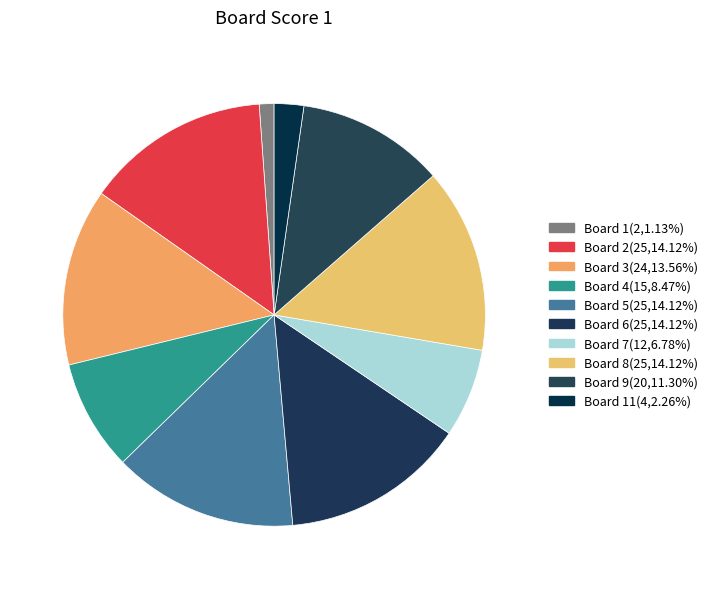

Count the number of slices in the pie.

10